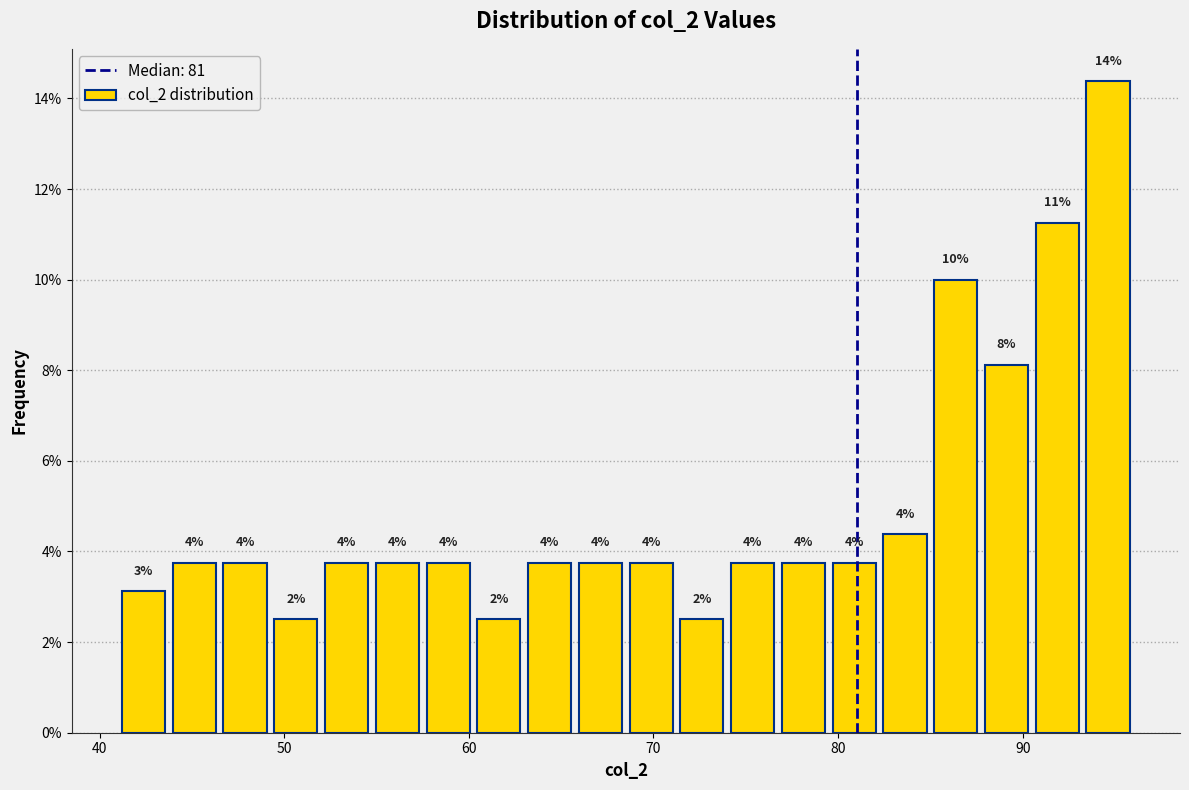

Read against the x-axis, roughly where is the centre of the tallest bar?

95